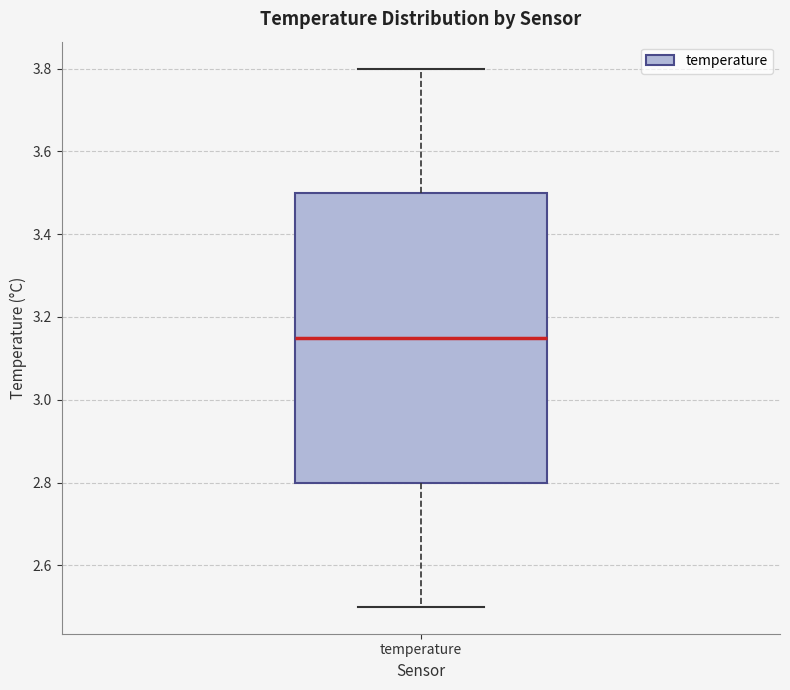

Read this box plot against the y-axis: the position of the median line, the range covered by the box, and the ends of both whiskers. The values are not printed on the chart, so give them approximately, as read against the axis.

median 3.16, box 2.80 to 3.50, whiskers 2.50 to 3.80